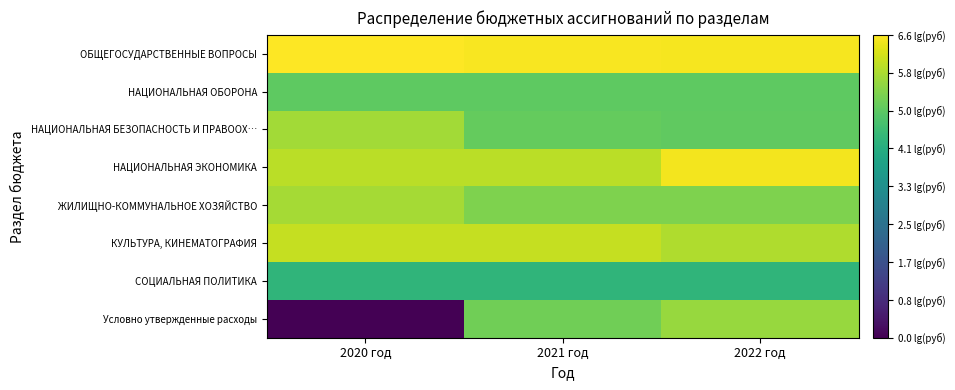

How many distinct data groups are displayed?

8